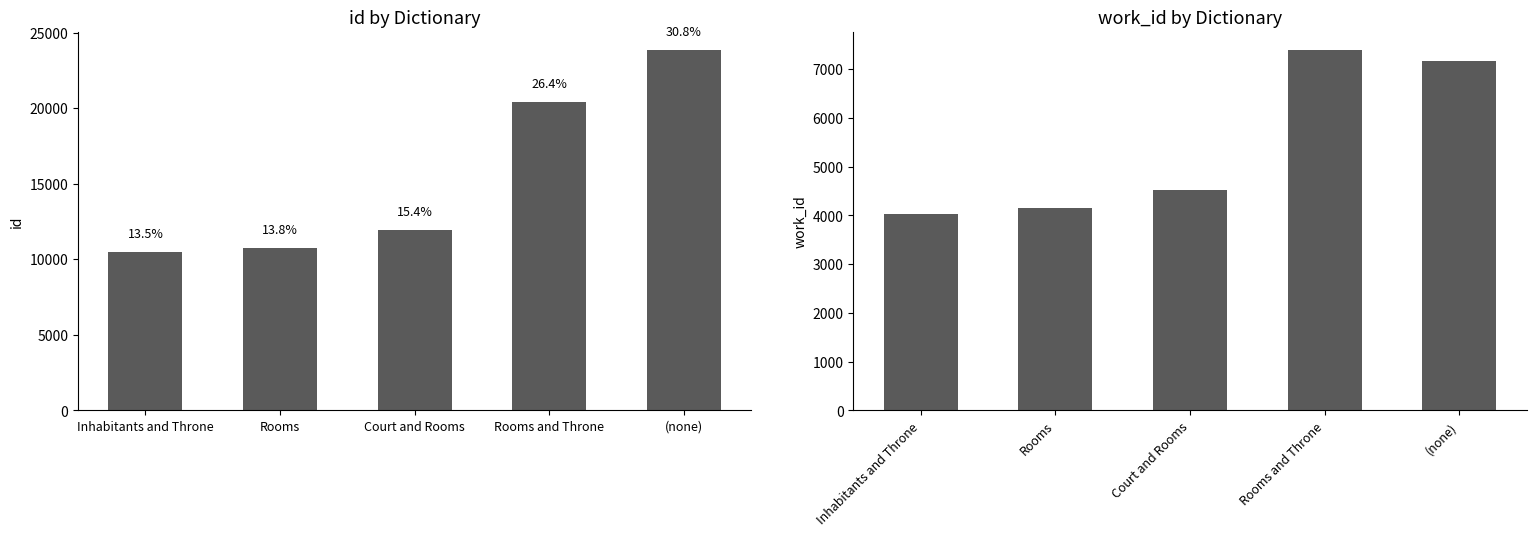

What is the sum of all id values?

77385